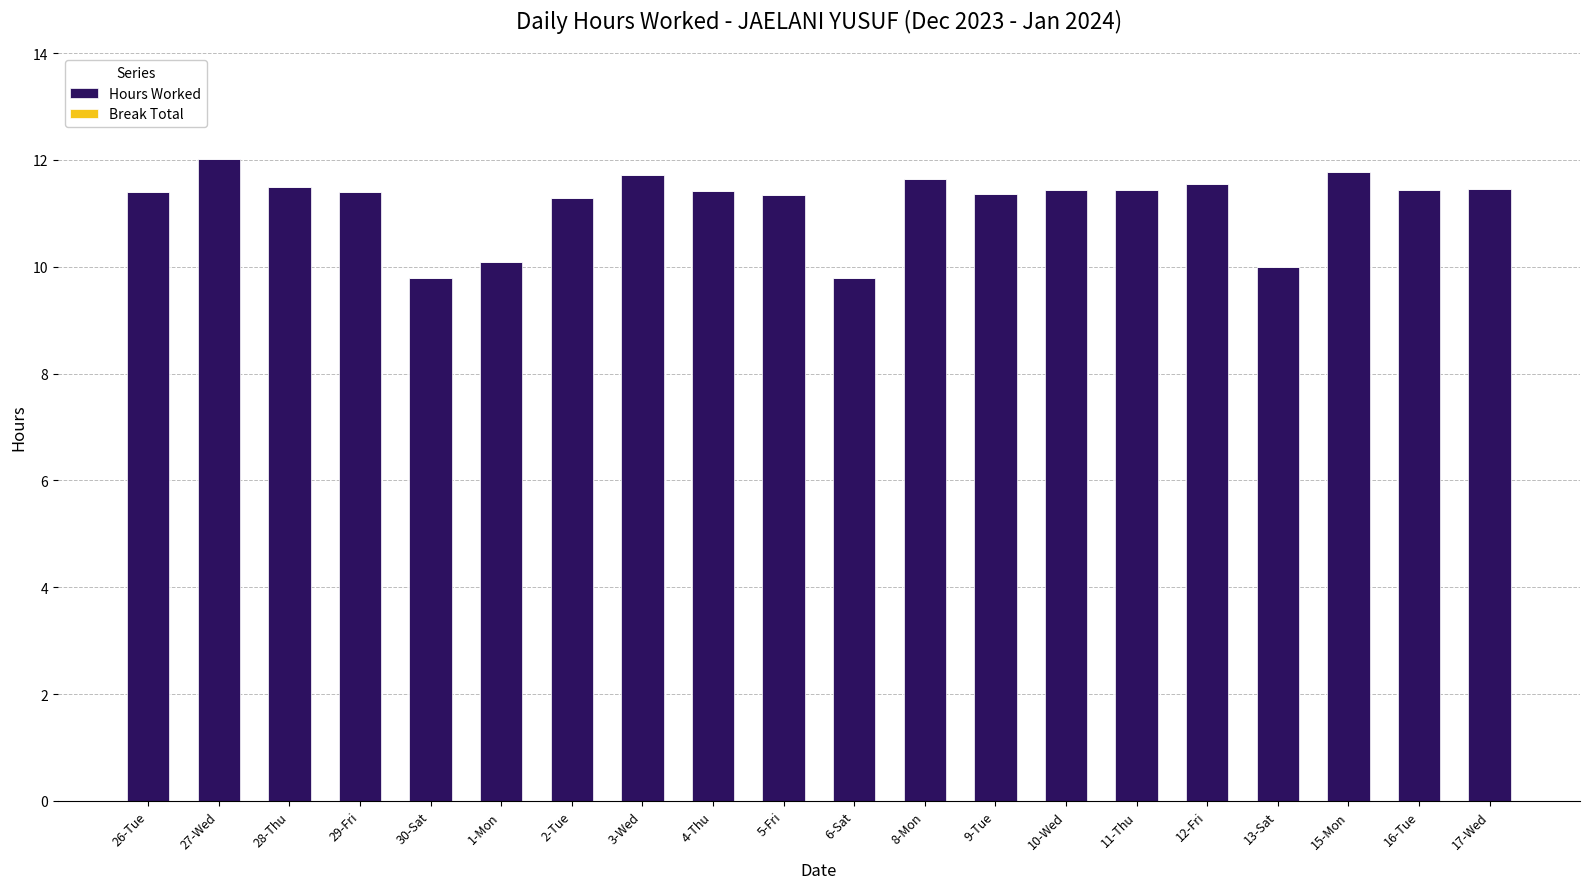

What is the minimum value shown in the chart?

9.8